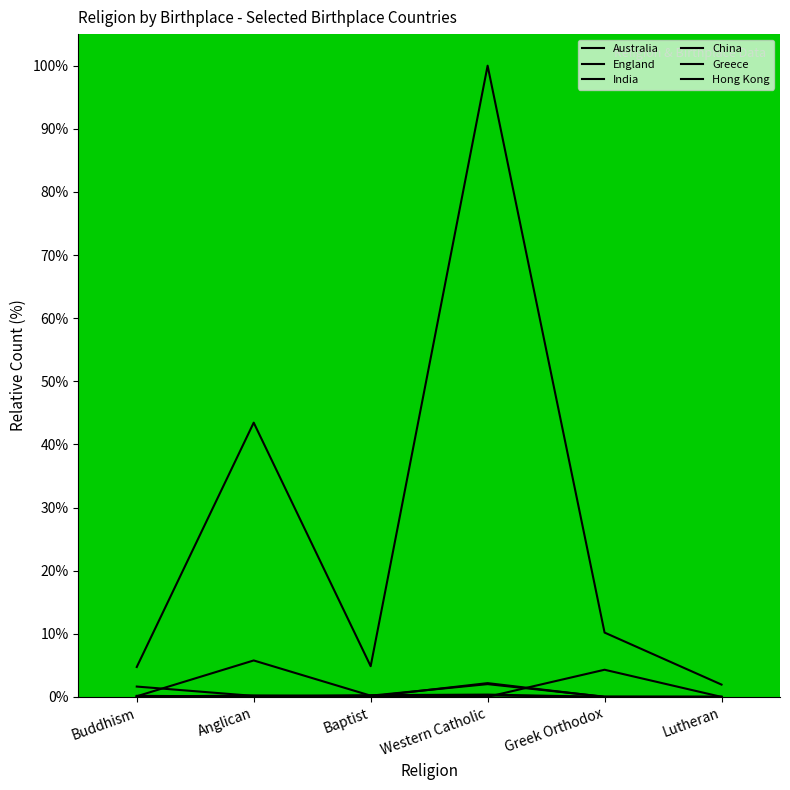

Count the number of categories in the chart.

6